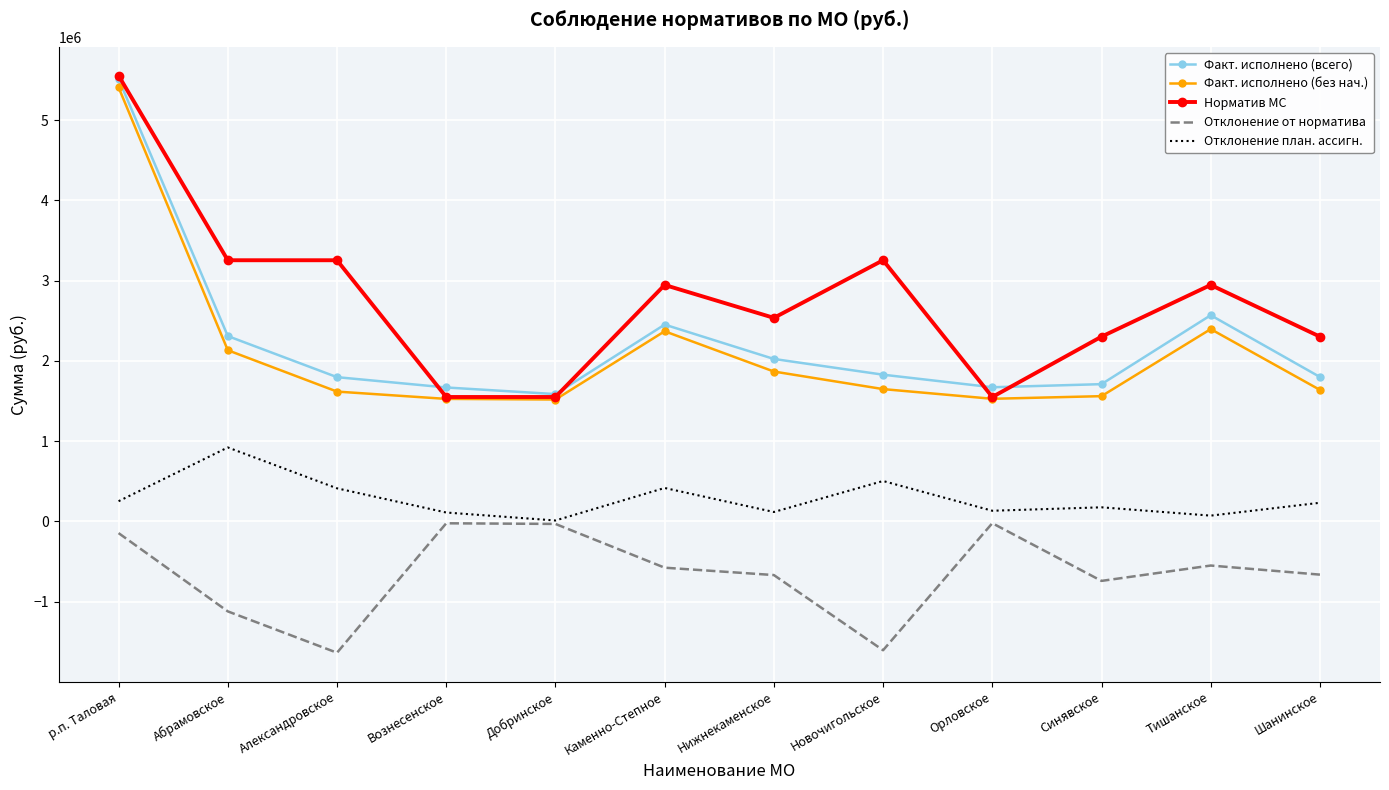

Rank the series at Тишанское from highest to lowest value.

Норматив МС, Факт. исполнено (всего), Факт. исполнено (без нач.), Отклонение план. ассигн., Отклонение от норматива